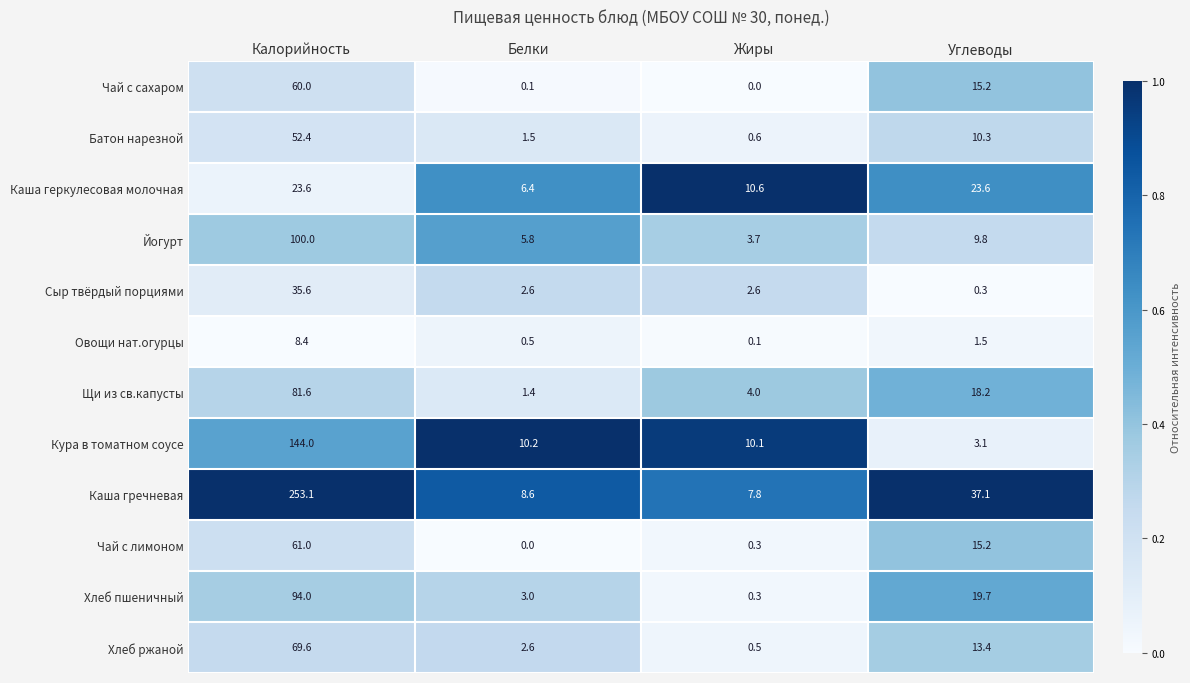

What is the difference between the maximum and second lowest values in the Овощи нат.огурцы series?

7.9